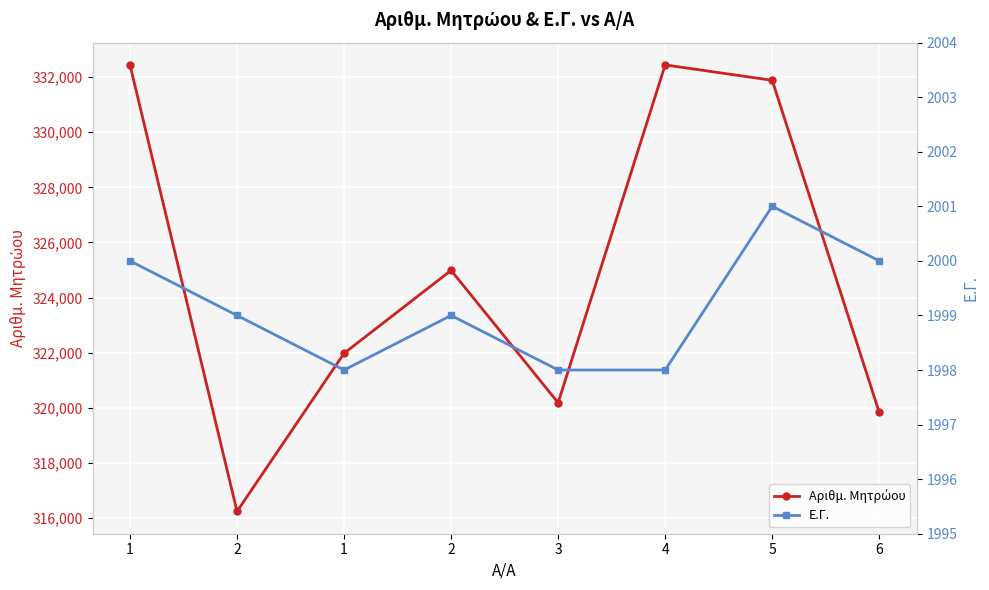

Count the number of categories in the chart.

8